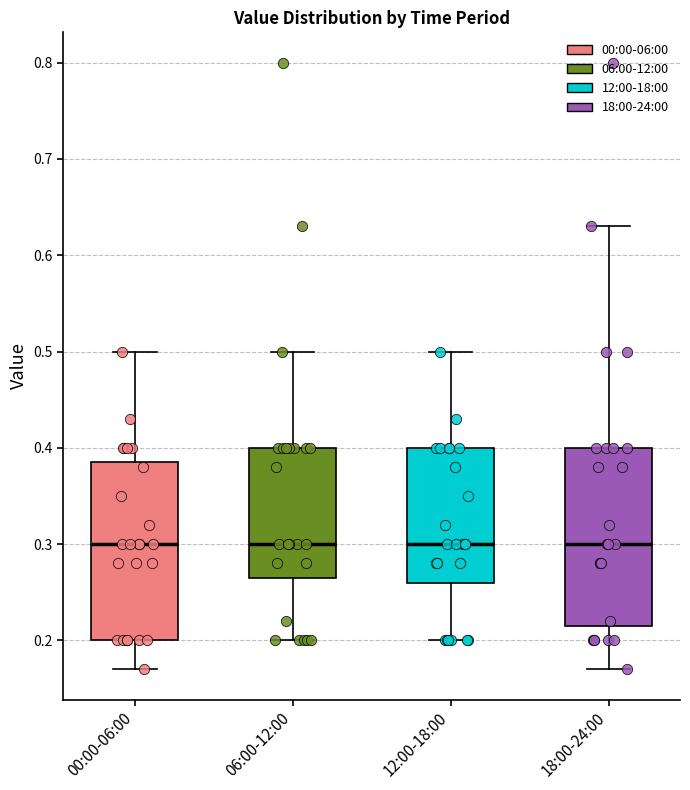

Reading left to right, transcribe this box plot: for each box, give where its median line is, the range the box spans, and where its two whiskers end, as read against the y-axis. The values are not printed on the chart, so give them approximately, as read against the axis.

00:00-06:00: median 0.30, box 0.20 to 0.39, whiskers 0.17 to 0.50
06:00-12:00: median 0.30, box 0.27 to 0.40, whiskers 0.20 to 0.50
12:00-18:00: median 0.30, box 0.26 to 0.40, whiskers 0.20 to 0.50
18:00-24:00: median 0.30, box 0.22 to 0.40, whiskers 0.17 to 0.63